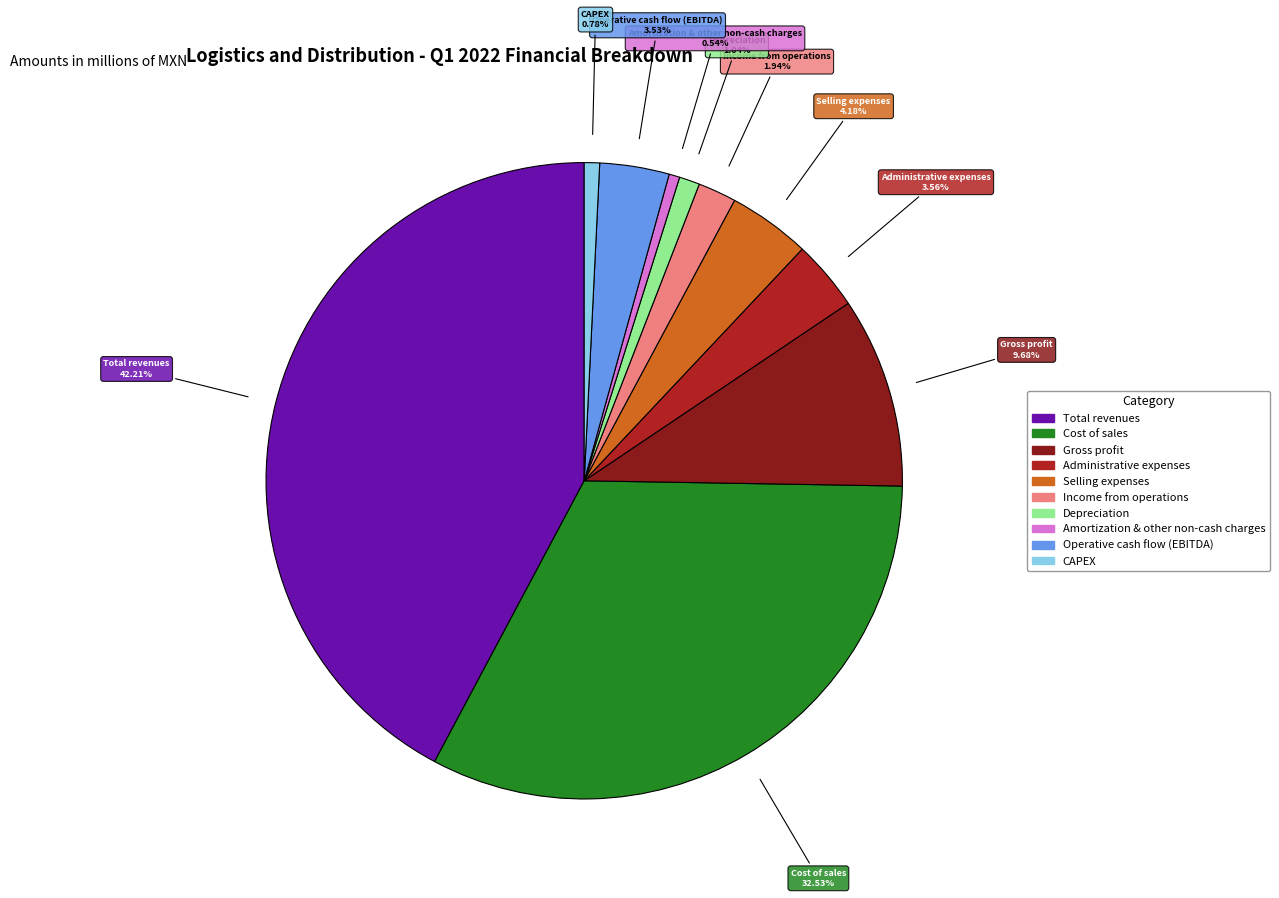

What percentage is the Depreciation slice, to the nearest percent?

1%